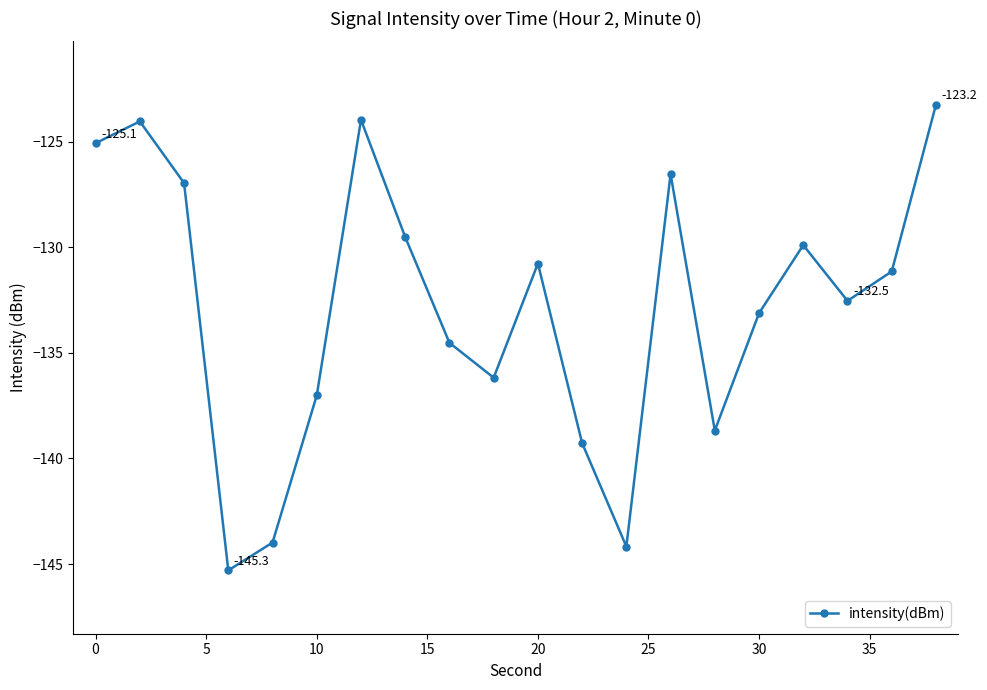

What is the value of the 7th point from the left?

-124.0